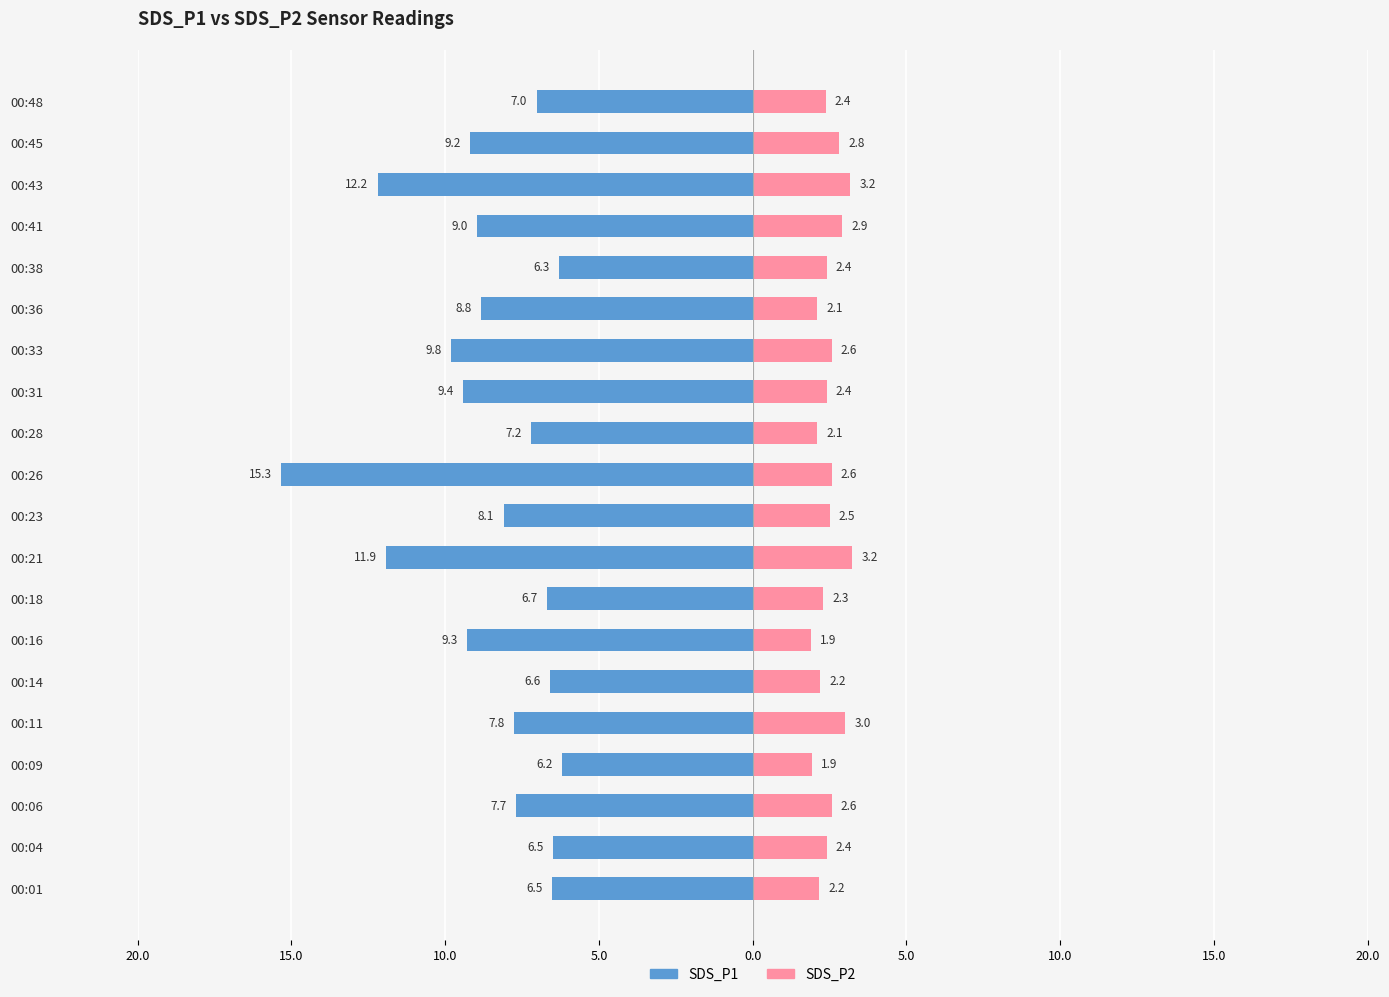

At how many categories does at least one series exceed 0?

20